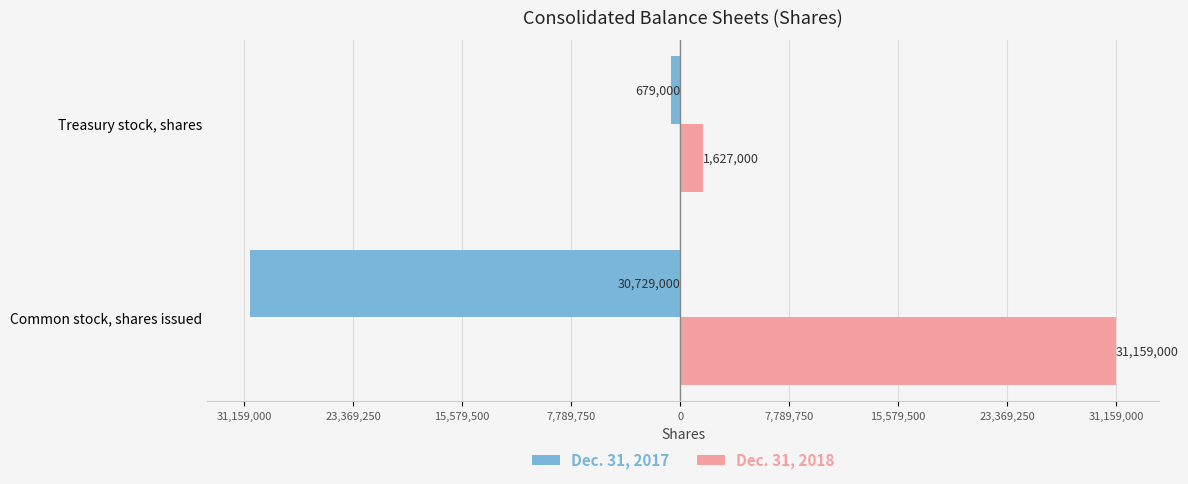

What are all the series names shown in the legend?

Dec. 31, 2017, Dec. 31, 2018